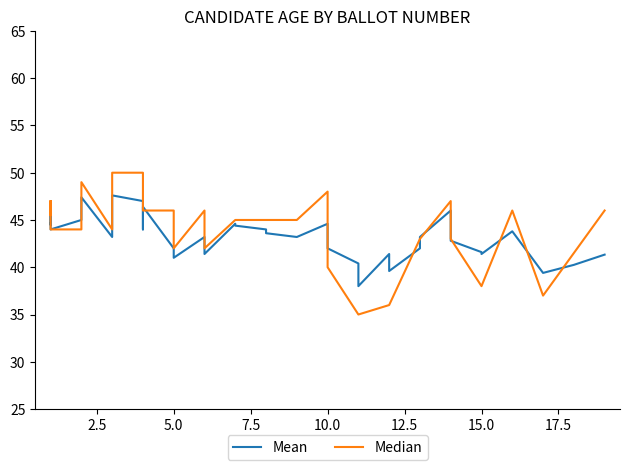

Reading right to left, what are all the values shown in this chart?

Mean: 41.3	40.2	39.4	43.8	41.4	41.6	42.8	46.0	43.2	42.0	39.6	41.4	38.0	40.4	42.0	44.6	43.2	43.6	44.0	44.4	44.6	41.4	43.2	41.0	41.8	42.0	46.4	44.0	47.0	47.6	46.4	43.2	47.4	45.4	45.0	44.0	46.6	44.5	44.7
Median: 46.0	41.5	37.0	46.0	38.0	38.0	43.0	47.0	43.0	43.0	36.0	36.0	35.0	35.0	40.0	48.0	45.0	45.0	45.0	45.0	45.0	42.0	46.0	42.0	46.0	46.0	46.0	46.0	50.0	50.0	49.0	44.0	49.0	44.0	44.0	44.0	47.0	45.5	47.0